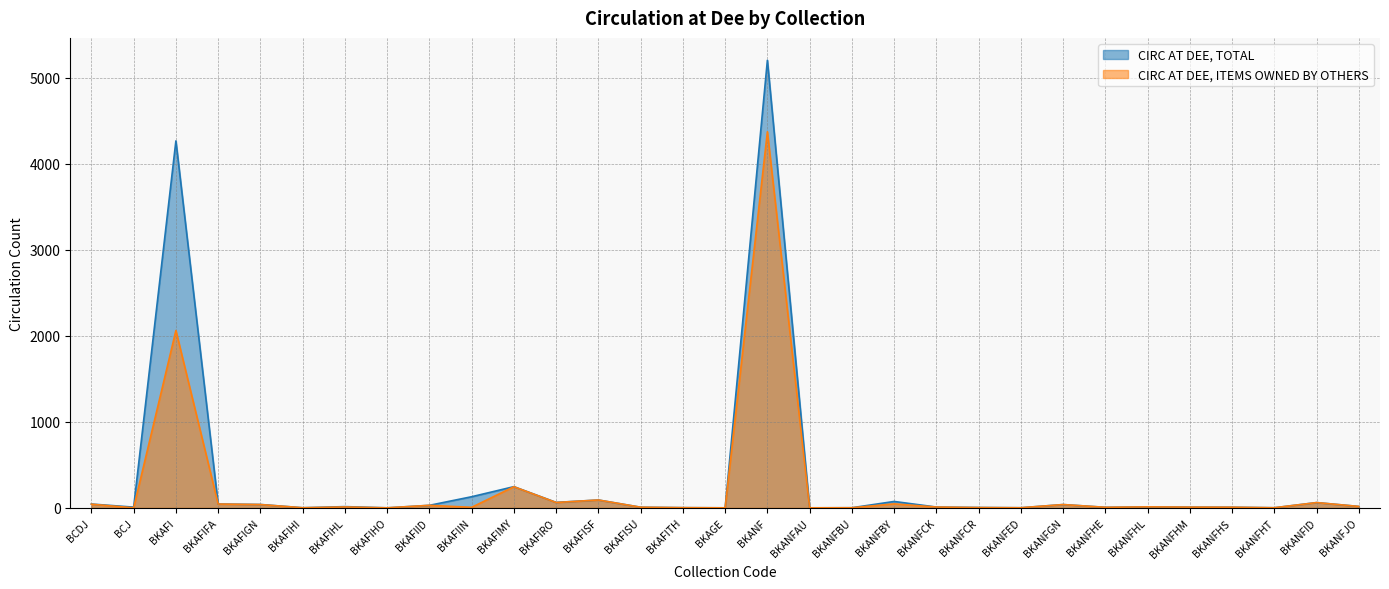

What is the difference between the second highest and second lowest values in the CIRC AT DEE, TOTAL series?

4265